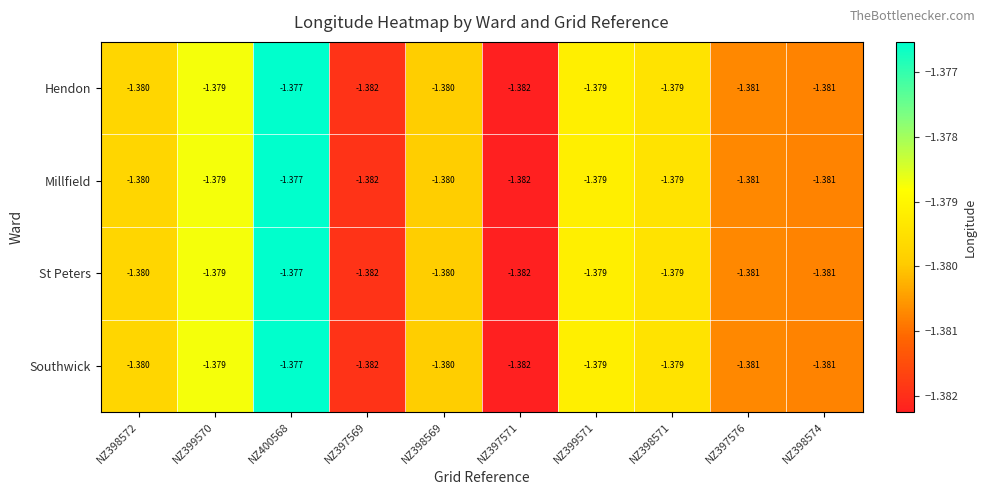

Is the value of Hendon at NZ400568 greater than the value of Millfield at NZ398574?

Yes